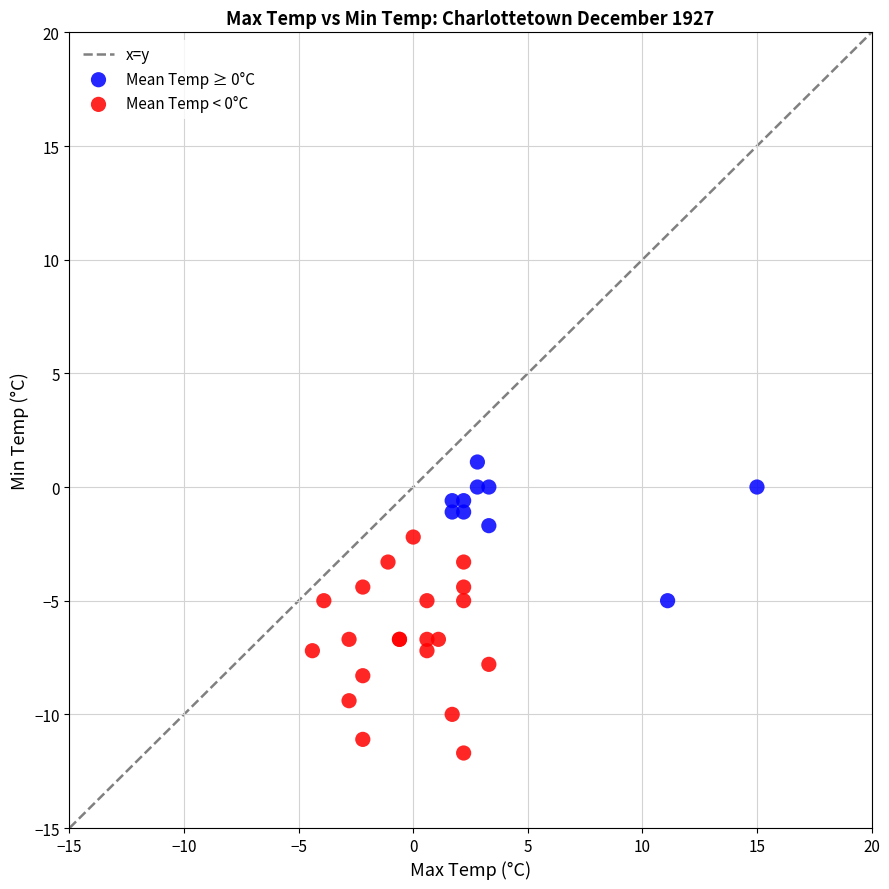

Which series contains the highest Y value?

Mean Temp ≥ 0°C